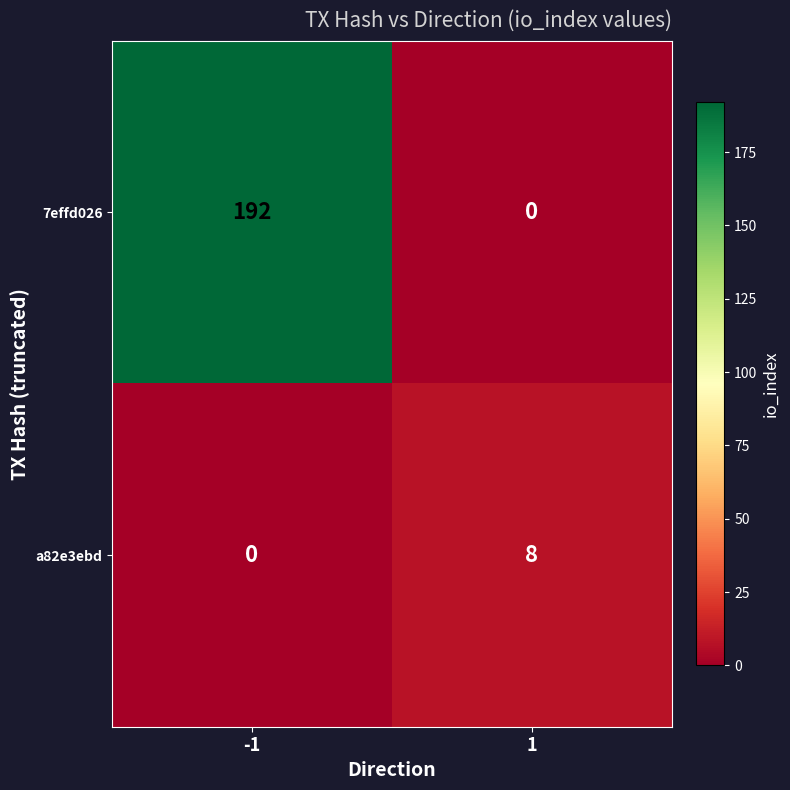

Rank the series by their maximum value, from lowest to highest.

a82e3ebd, 7effd026